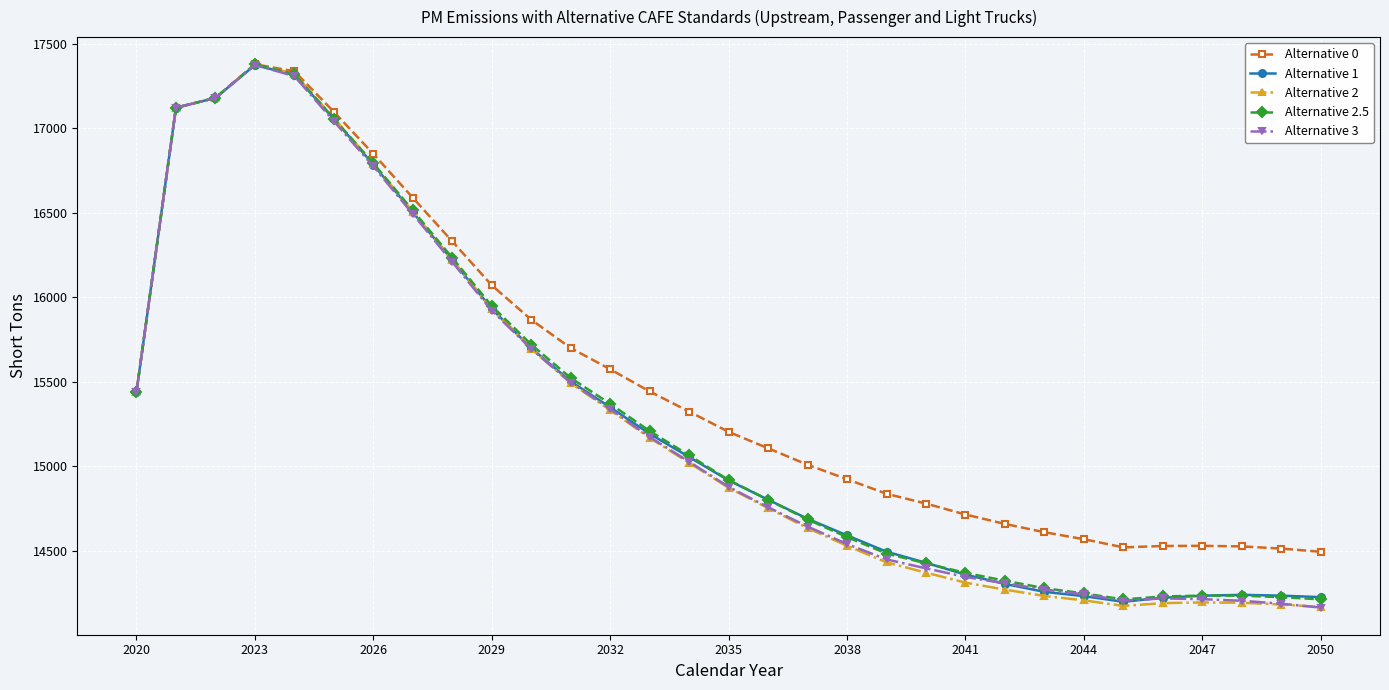

In Alternative 2, how many points are lower than both neighbors (excluding endpoints)?

1